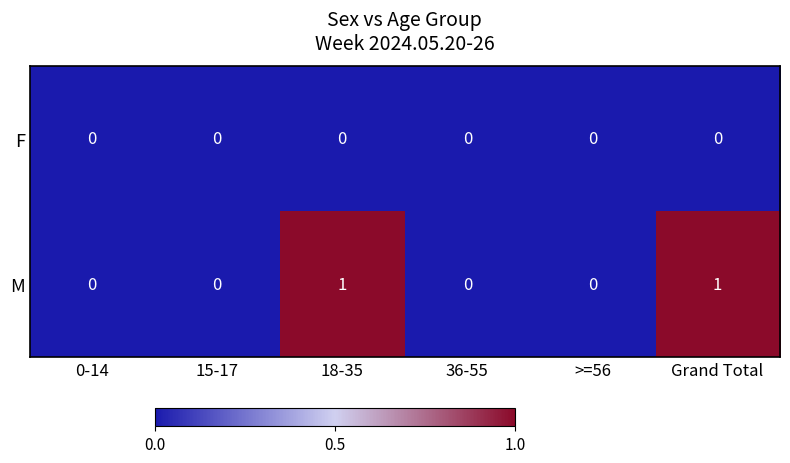

Reading left to right, extract all data points from this chart.

F: 0	0	0	0	0	0
M: 0	0	1	0	0	1